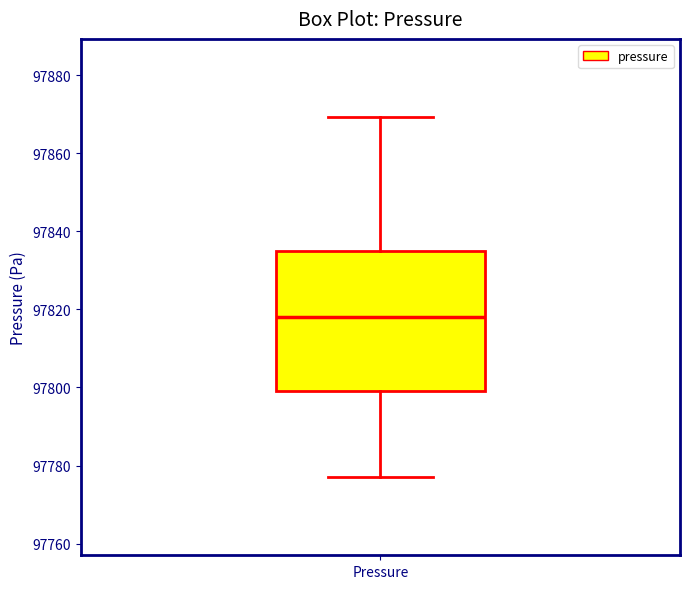

Read this box plot against the y-axis: the position of the median line, the range covered by the box, and the ends of both whiskers. The values are not printed on the chart, so give them approximately, as read against the axis.

median 97818, box 97800 to 97836, whiskers 97778 to 97870